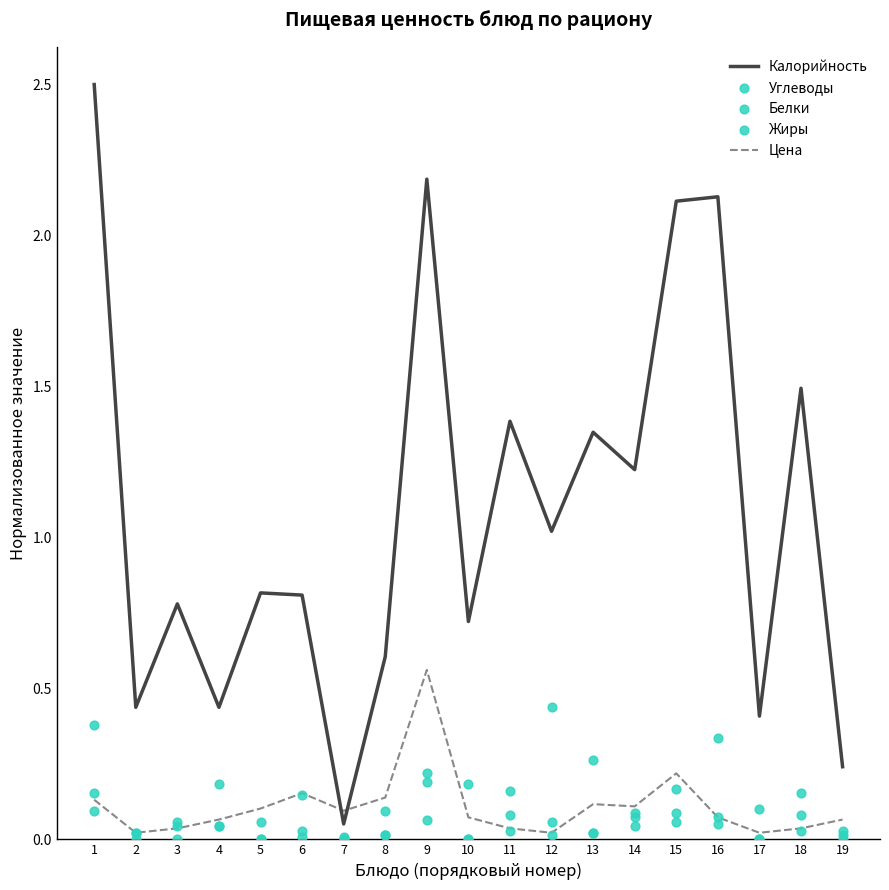

Which series has the largest total across all categories?

Калорийность